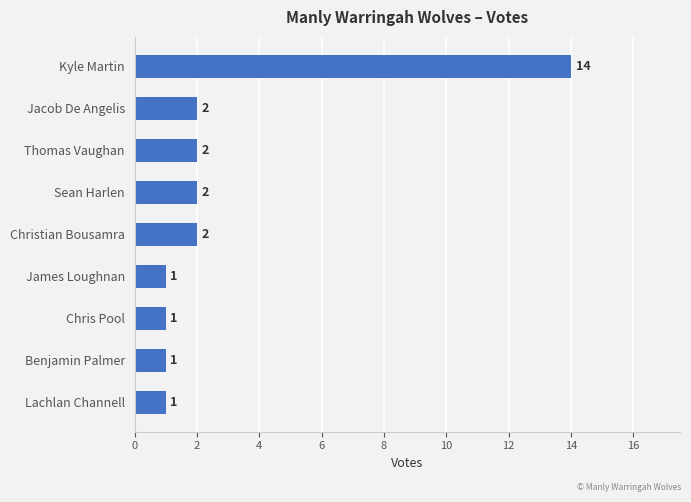

Are the bars horizontal?

Yes